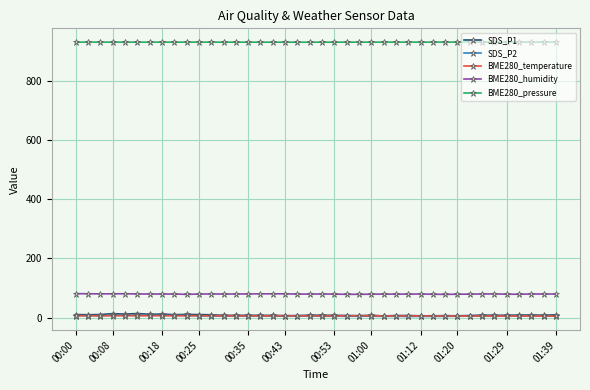

What is the highest value of the BME280_humidity series?

80.9